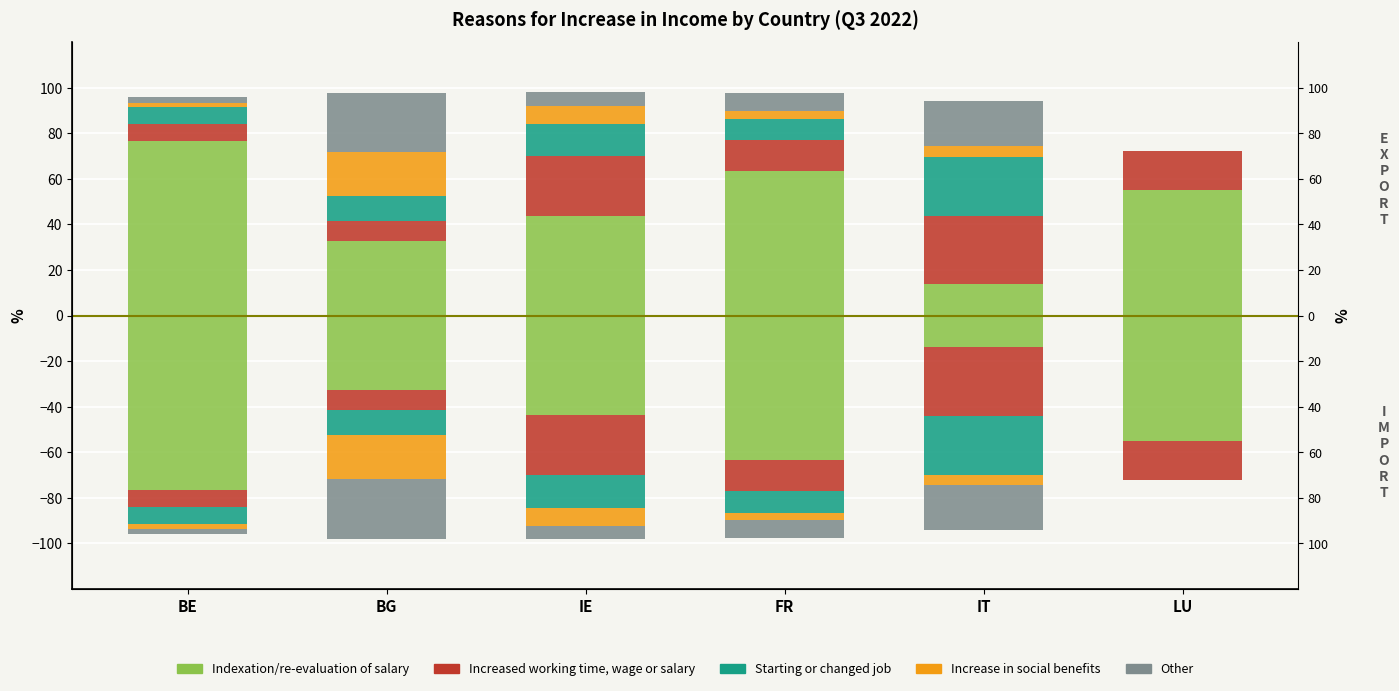

Are the bars horizontal?

No